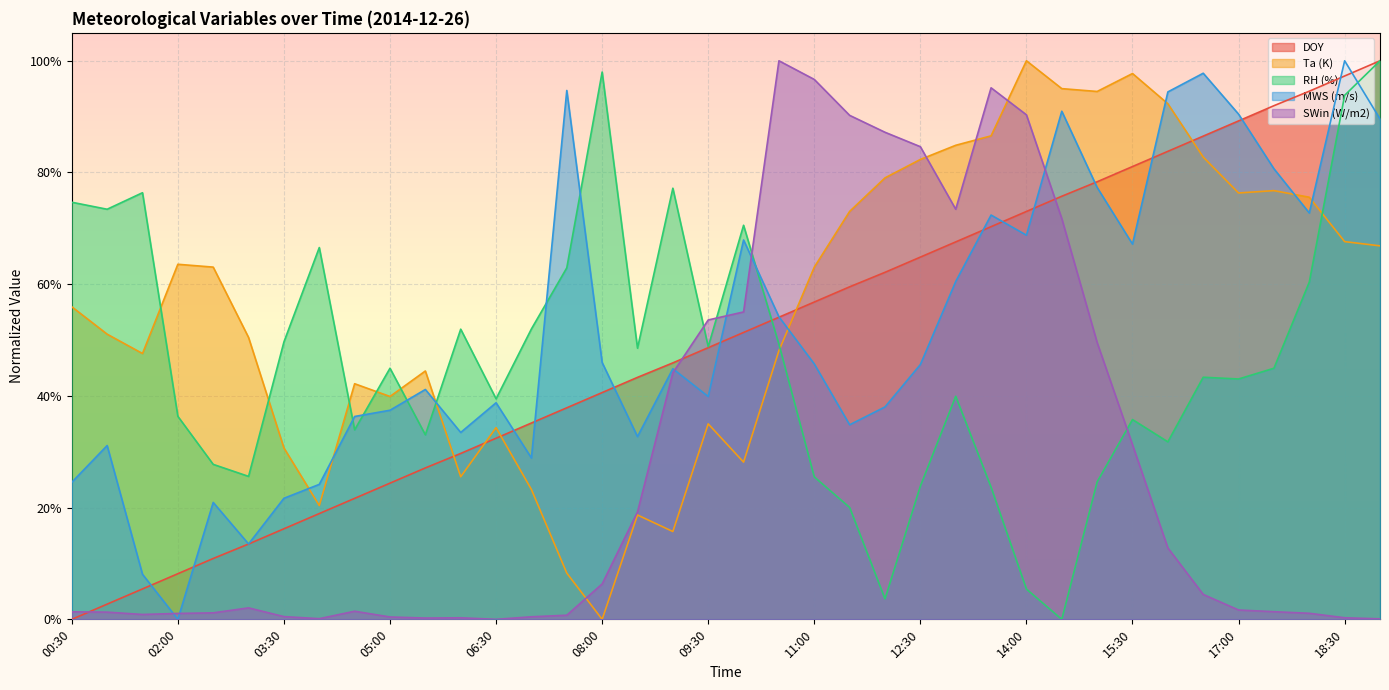

Is the value of DOY at 01:30 greater than the value of Ta (K) at 02:30?

No